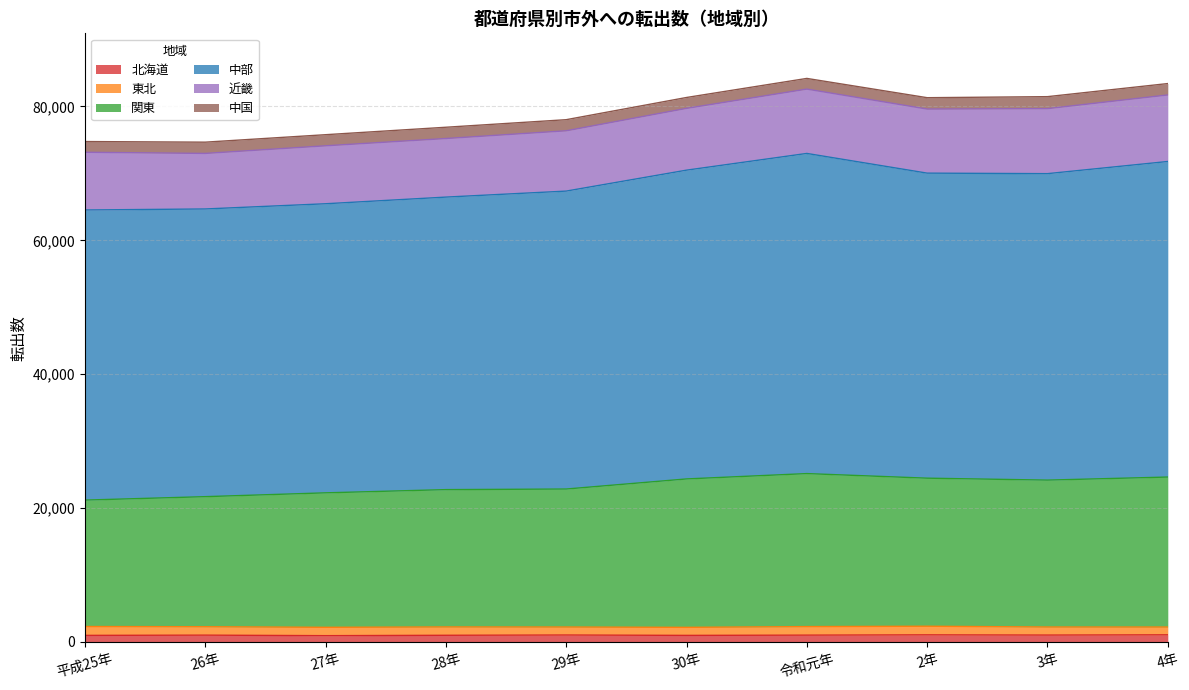

What are all the series names shown in the legend?

北海道, 東北, 関東, 中部, 近畿, 中国